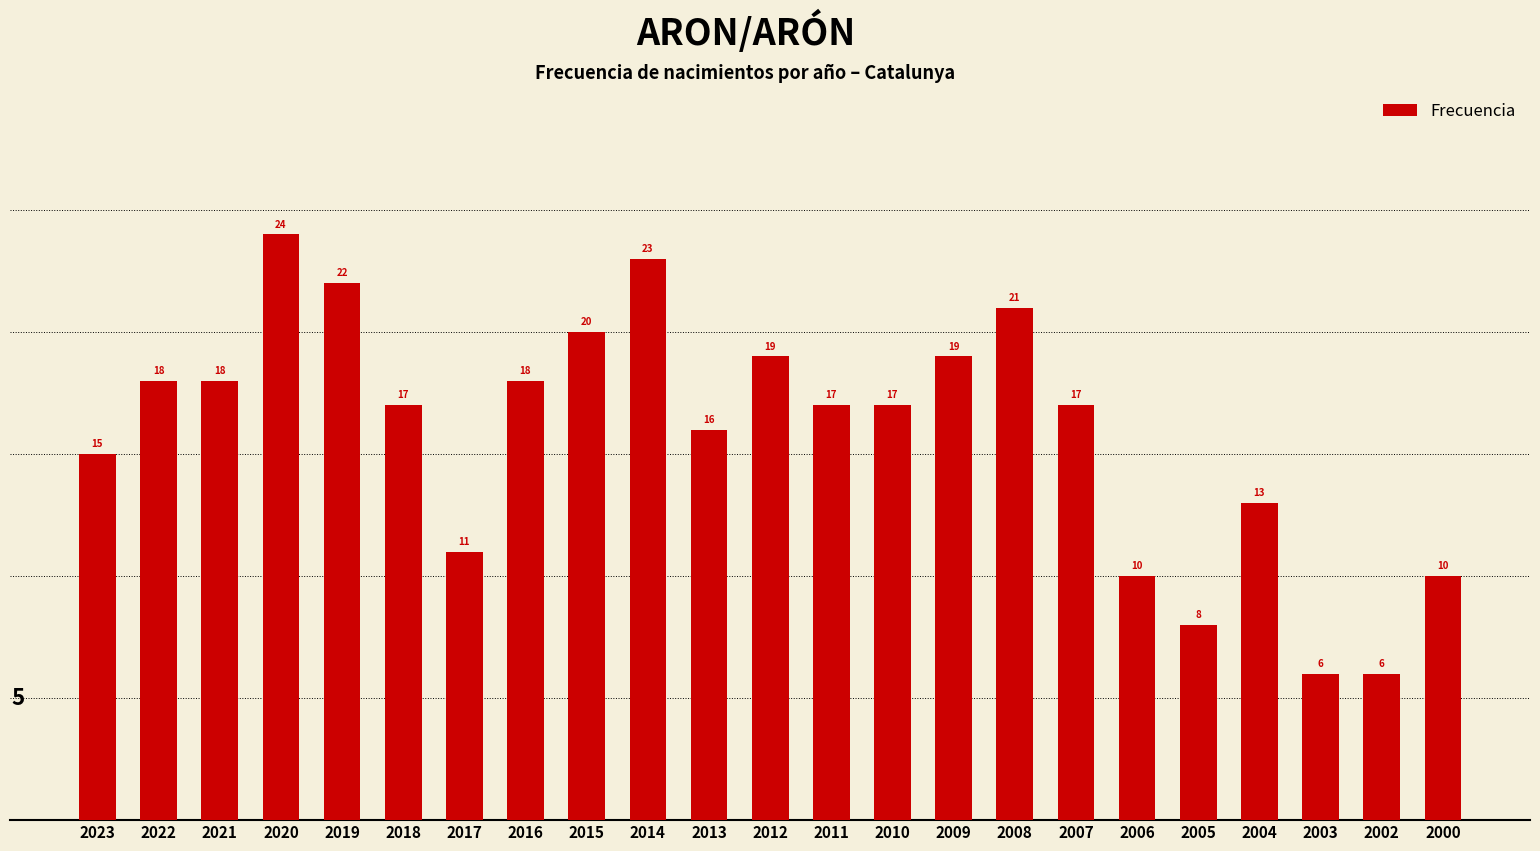

Approximately how many times larger is the value at 2002 compared to 2009?

0.3